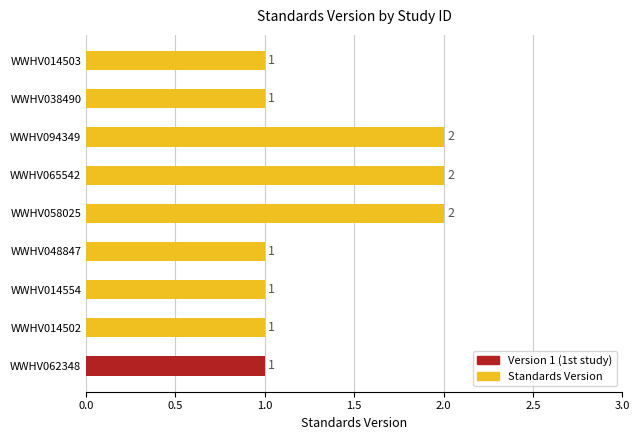

Approximately how many times larger is the value at WWHV048847 compared to WWHV014503?

1.0